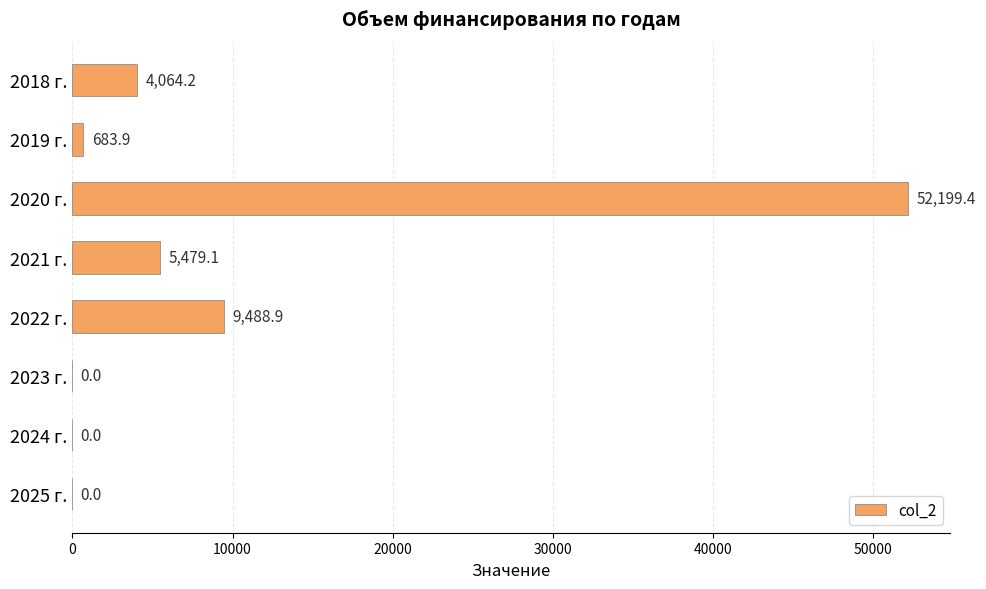

Reading top to bottom, extract all data points from this chart.

2018 г.=4064.2	2019 г.=683.9	2020 г.=52199.4	2021 г.=5479.1	2022 г.=9488.9	2023 г.=0.0	2024 г.=0.0	2025 г.=0.0